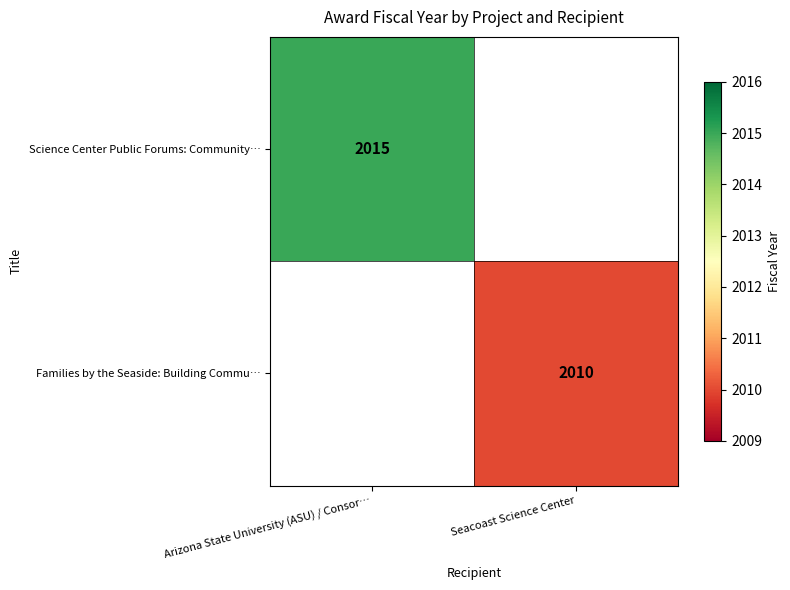

The value of Science Center Public Forums: Community… at Arizona State University (ASU) / Consor… is 2015. True or false?

True